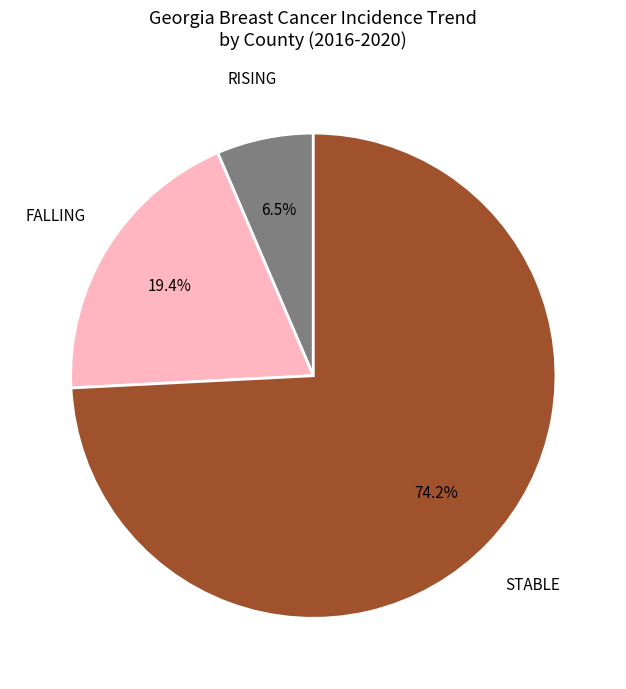

Does any single category account for the majority?

Yes